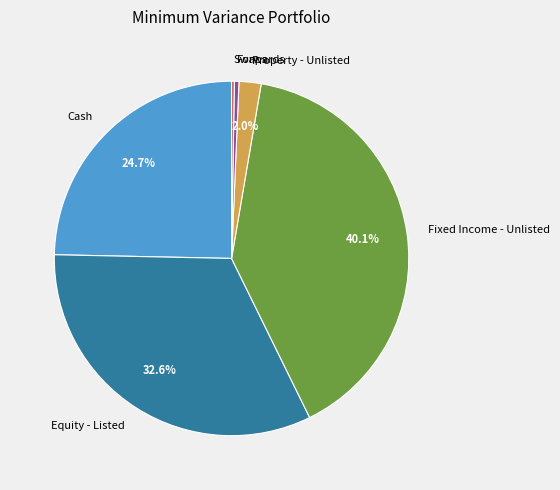

Is there a majority slice in this chart?

No